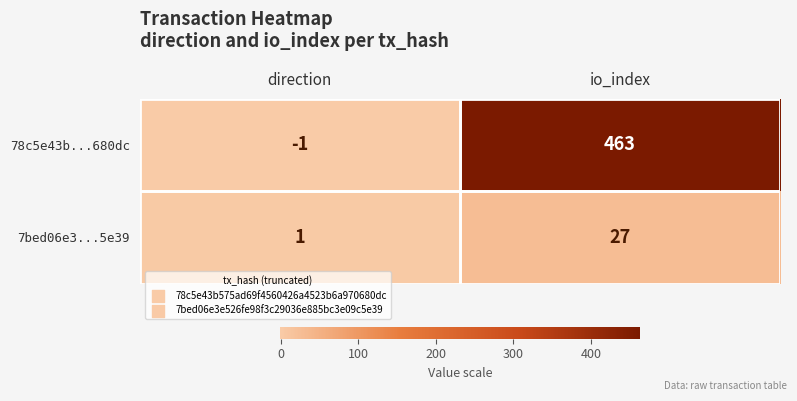

At io_index, list the series in order from largest to smallest.

78c5e43b...680dc, 7bed06e3...5e39